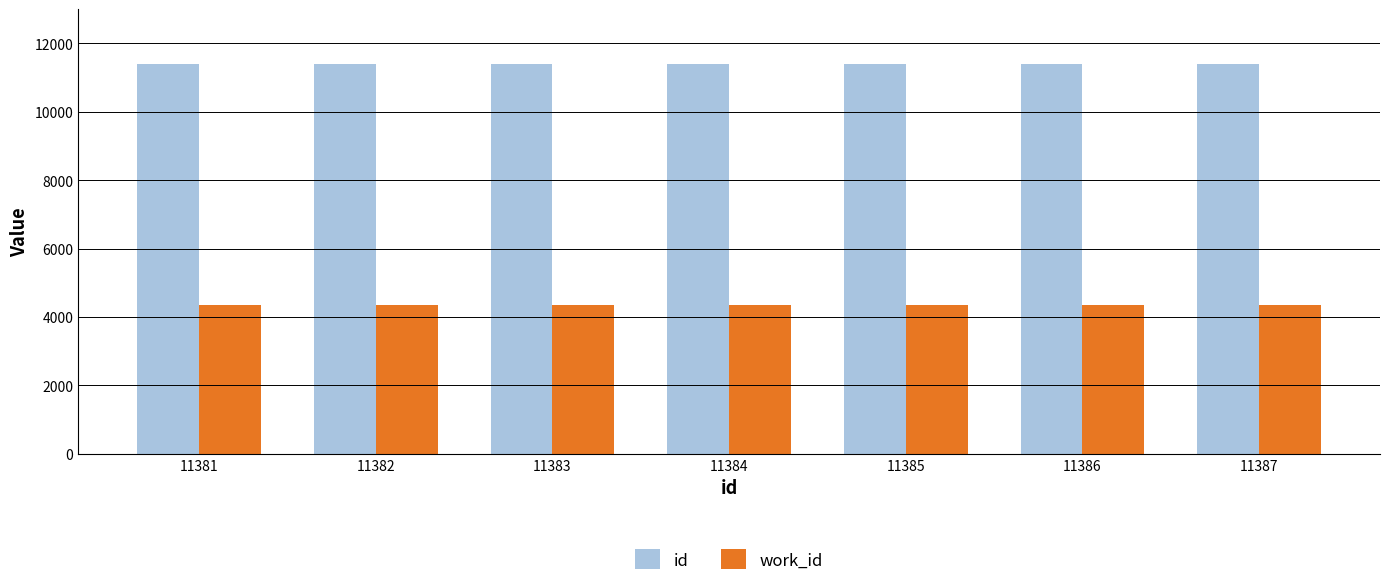

Is it true that id equals 18960 at 11386?

False